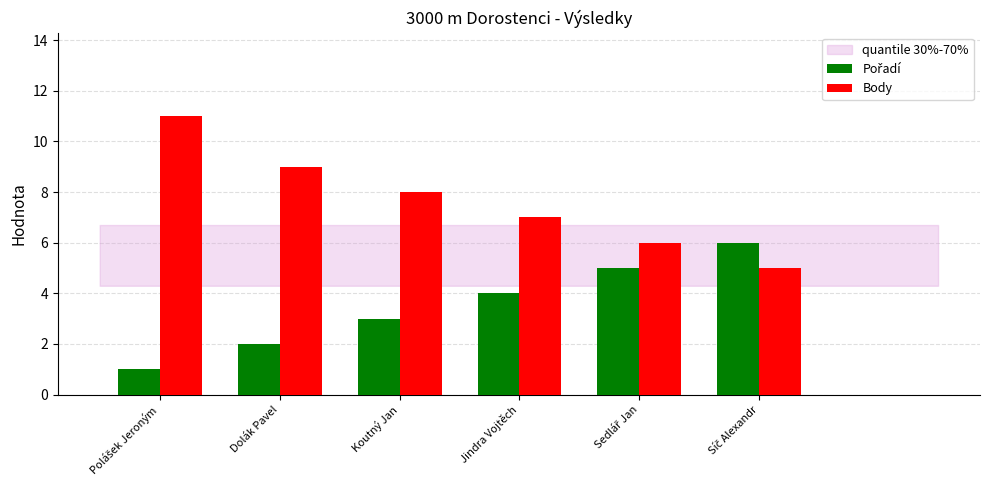

Which series has the largest total across all categories?

Body